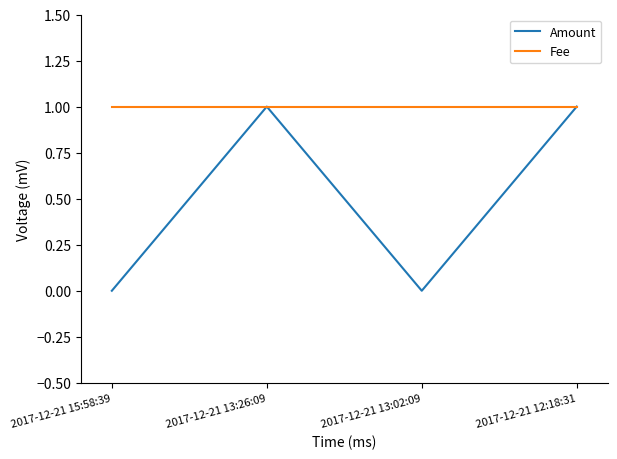

Which series has the largest range (max minus min)?

Amount